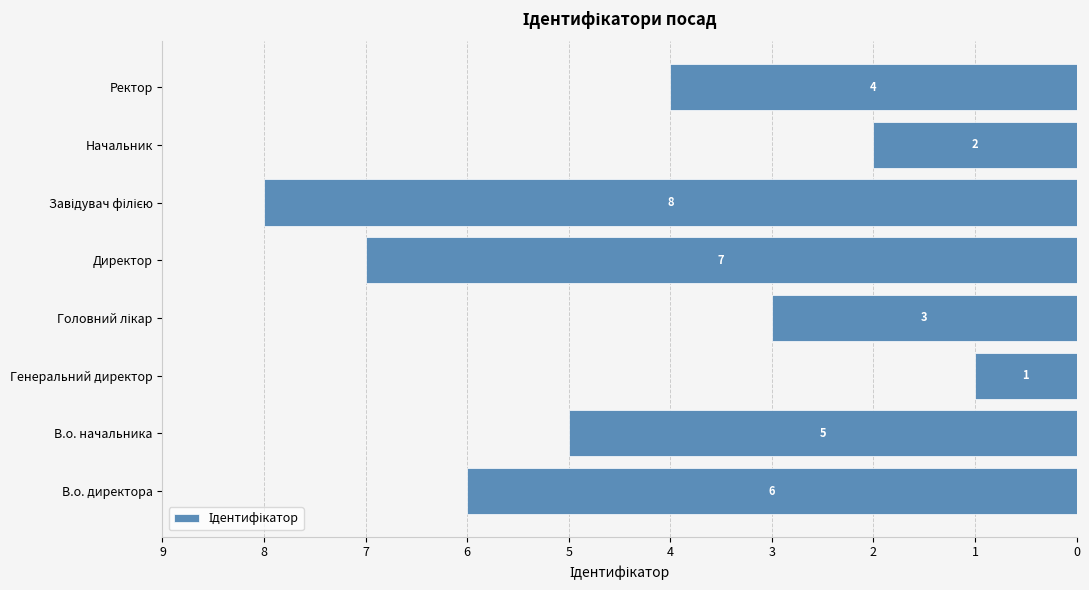

Does the chart contain any negative values?

Yes